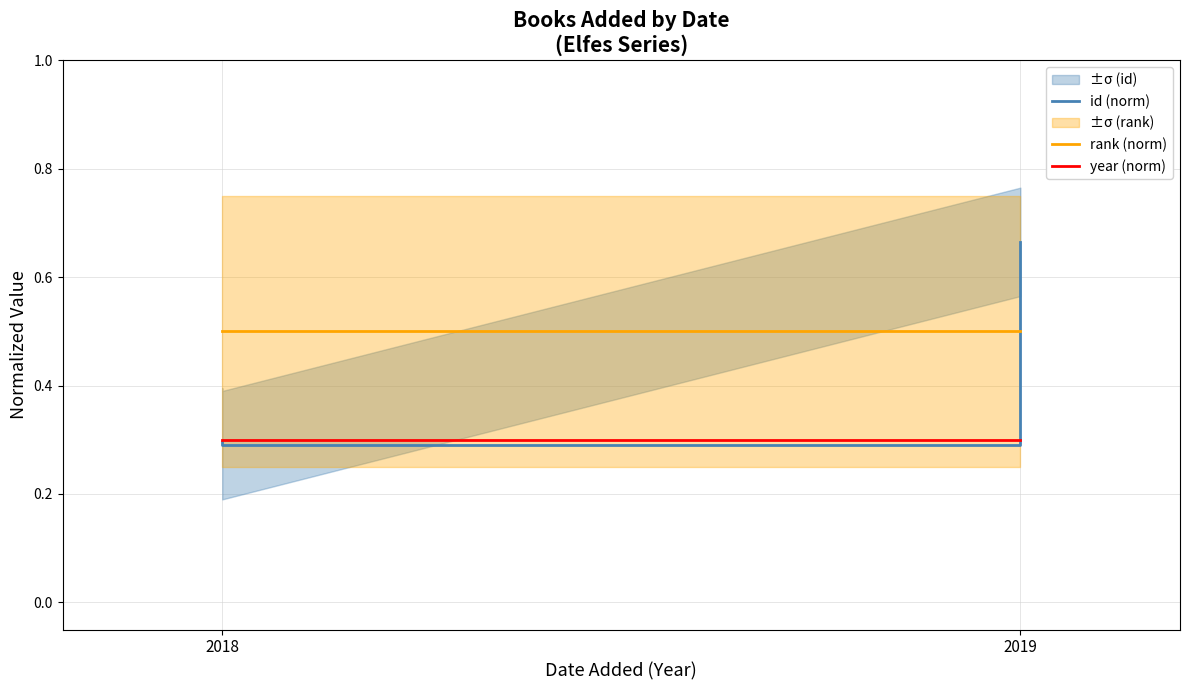

What are all the series names shown in the legend?

id (norm), rank (norm), year (norm)